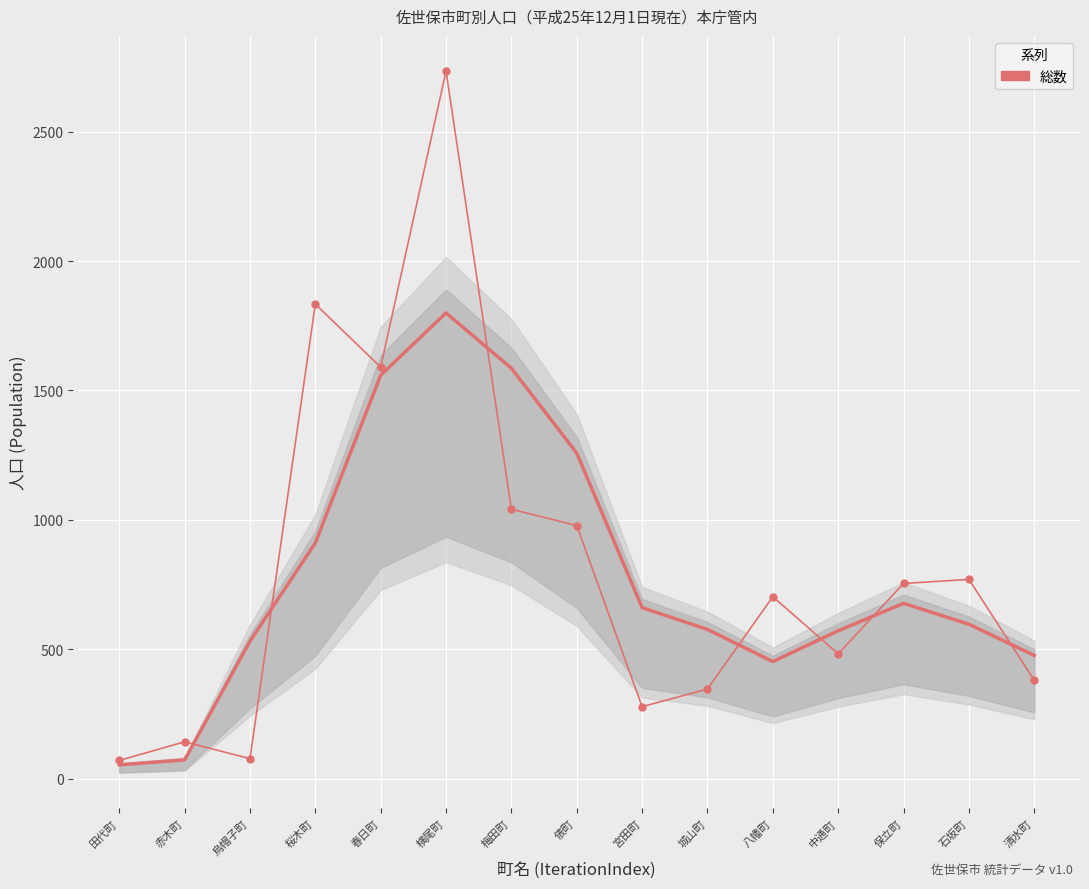

How many interior local valleys (lower than both neighbors) does the data have?

4